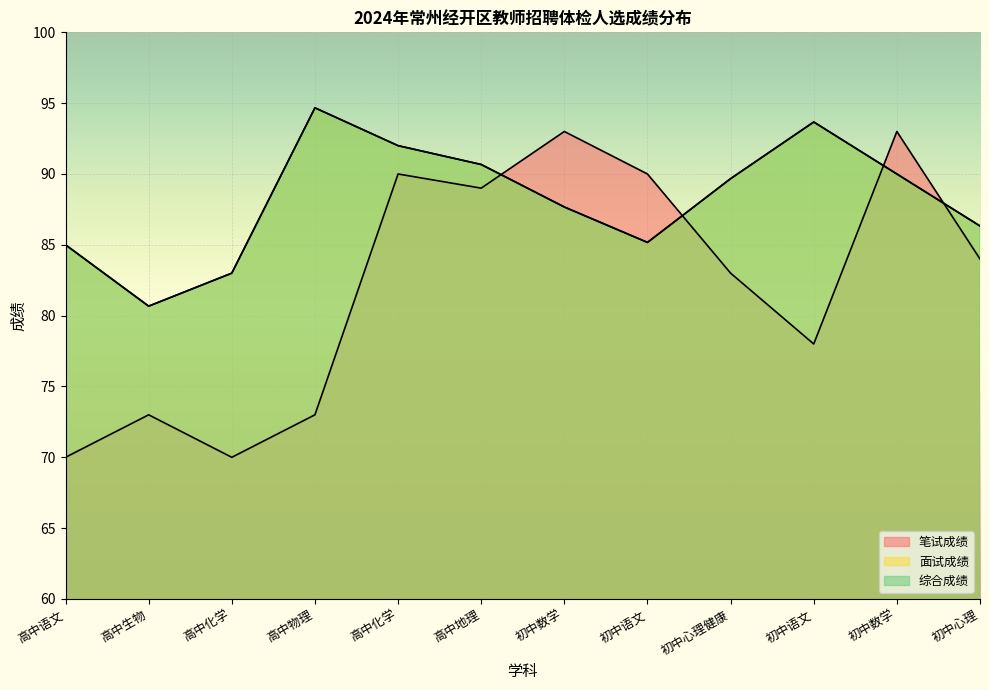

Count the number of data series in this chart.

3